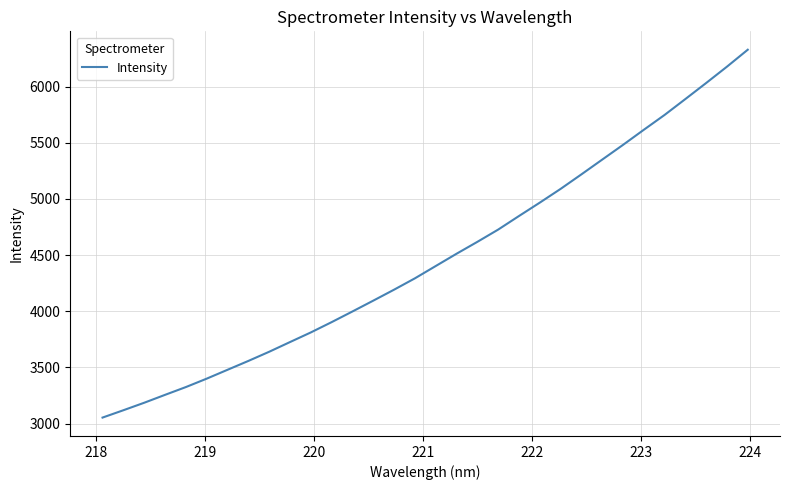

What is the maximum value shown in the chart?

6327.3